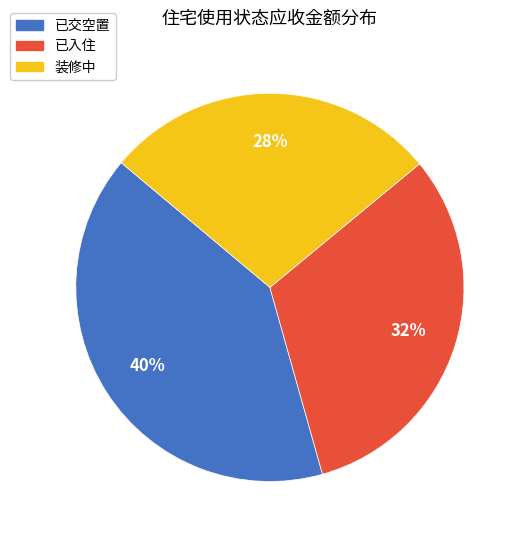

Is there any slice that represents more than half of the pie?

No